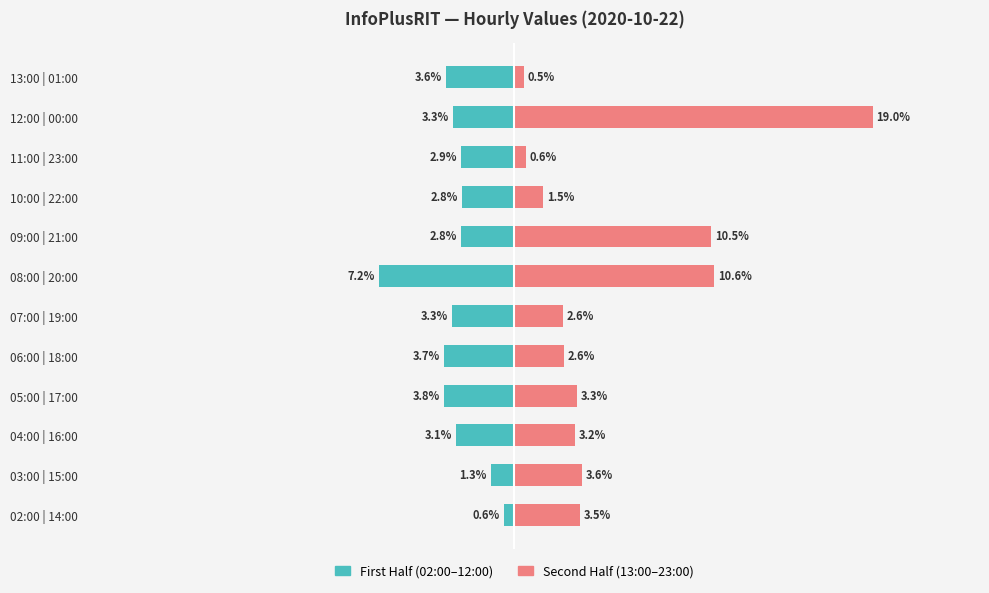

Reading left to right, transcribe all the data shown in this chart.

First Half (02:00–12:00): -0.6	-1.3	-3.1	-3.8	-3.7	-3.3	-7.2	-2.8	-2.8	-2.9	-3.3	-3.6
Second Half (13:00–23:00): 3.5	3.6	3.2	3.3	2.6	2.6	10.6	10.5	1.5	0.6	19.0	0.5